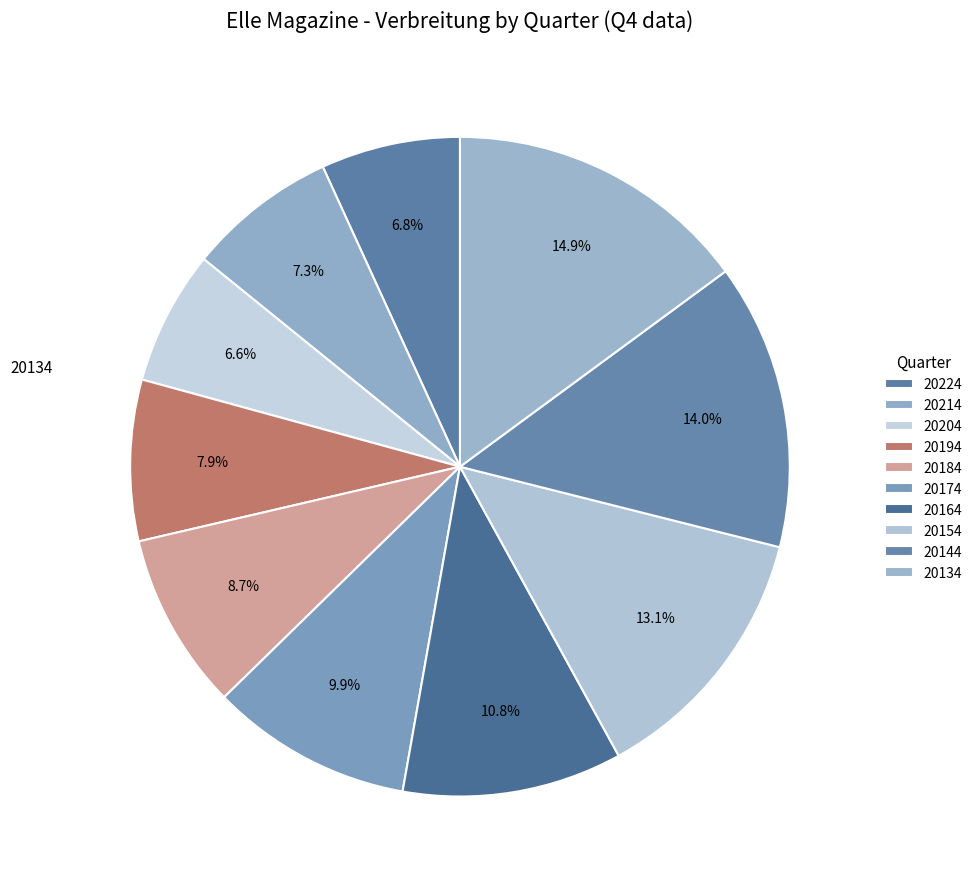

How many slices are in this pie chart?

10